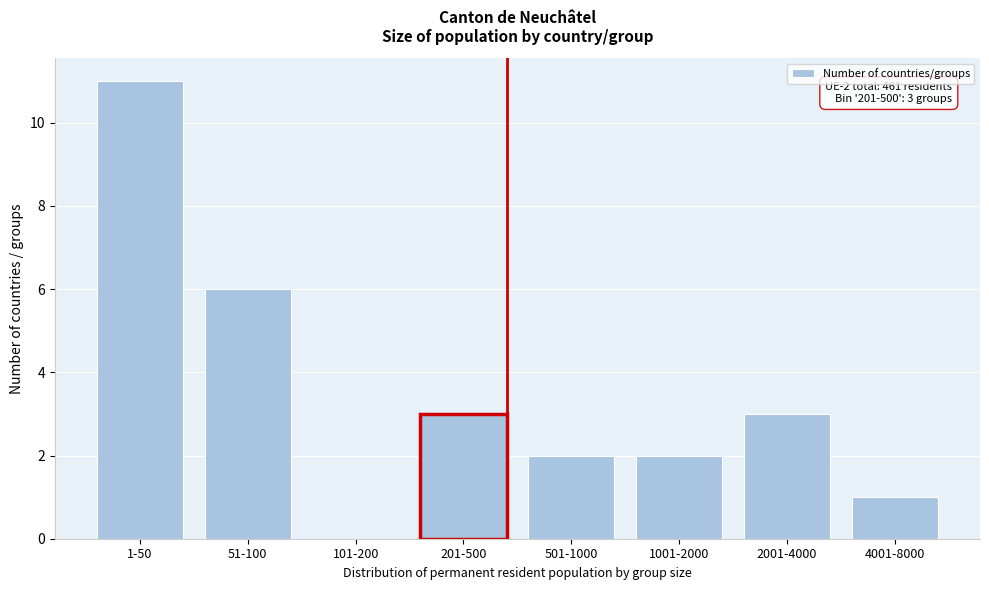

Reading left to right, transcribe all the data shown in this chart.

1-50=11	51-100=6	101-200=0	201-500=3	501-1000=2	1001-2000=2	2001-4000=3	4001-8000=1